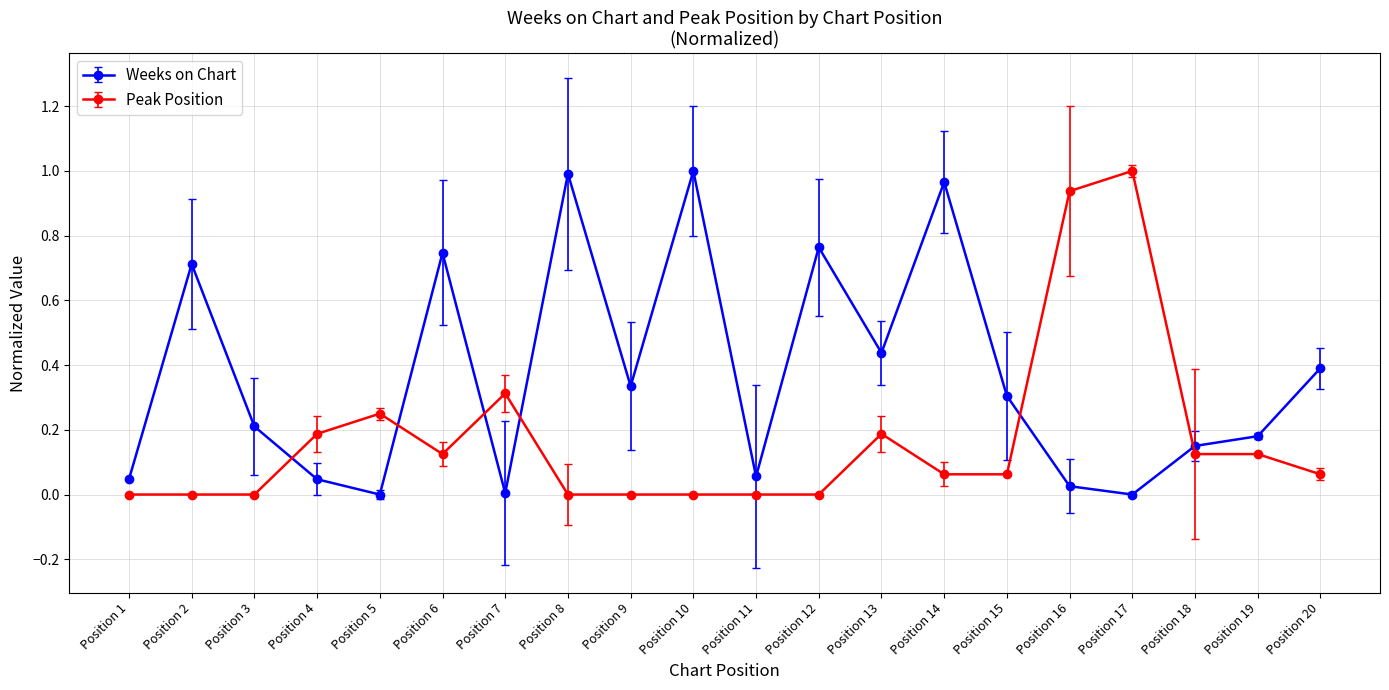

Which series has the widest spread of values?

Weeks on Chart